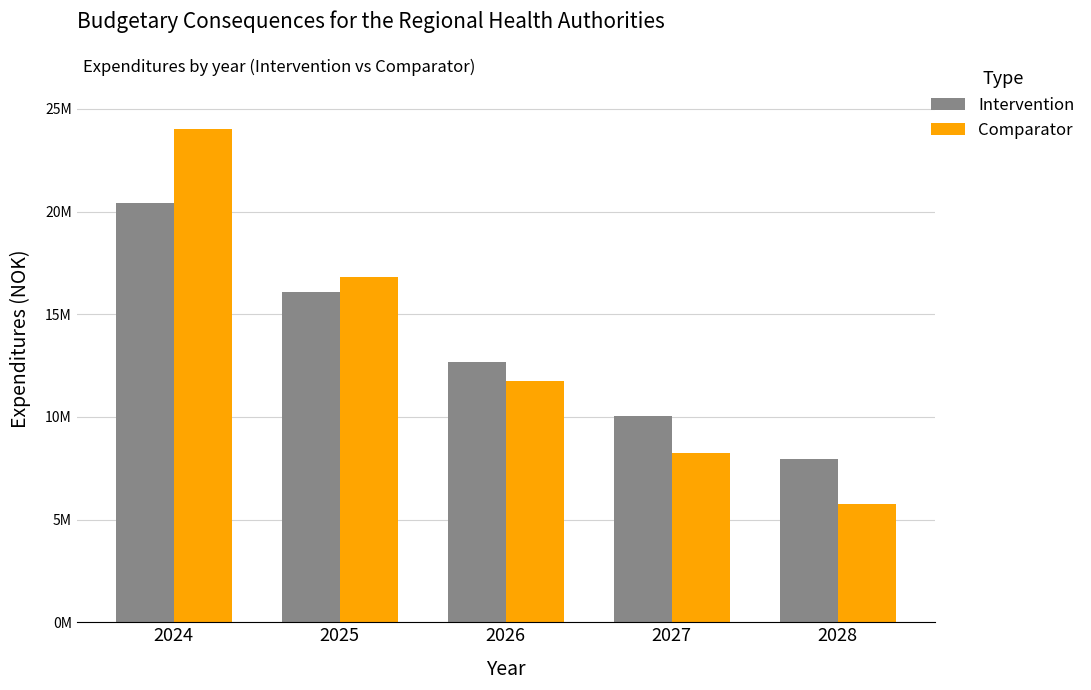

What are all the series names shown in the legend?

Intervention, Comparator